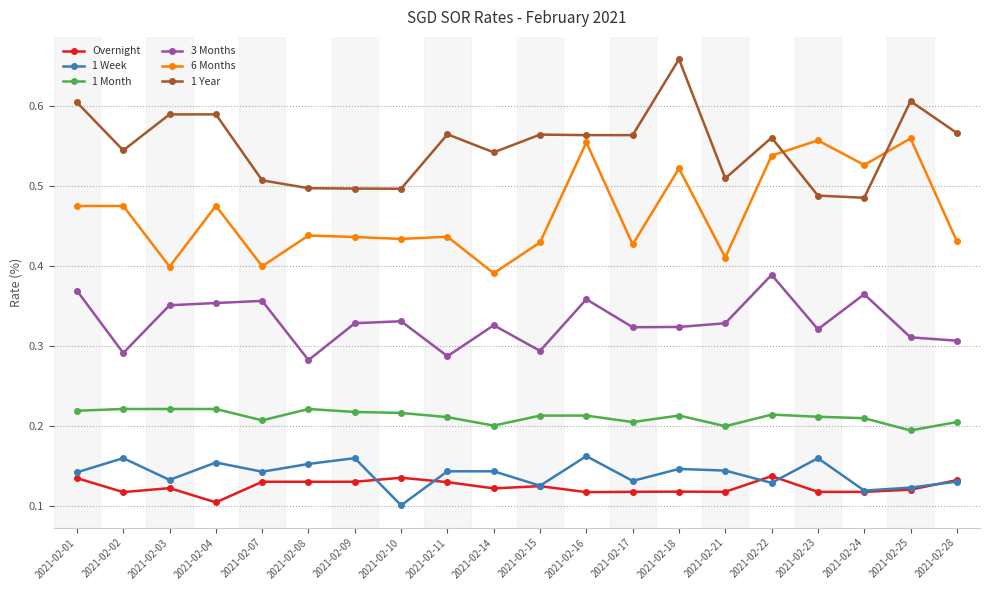

List the series in order of their peak value, highest first.

1 Year, 6 Months, 3 Months, 1 Month, 1 Week, Overnight